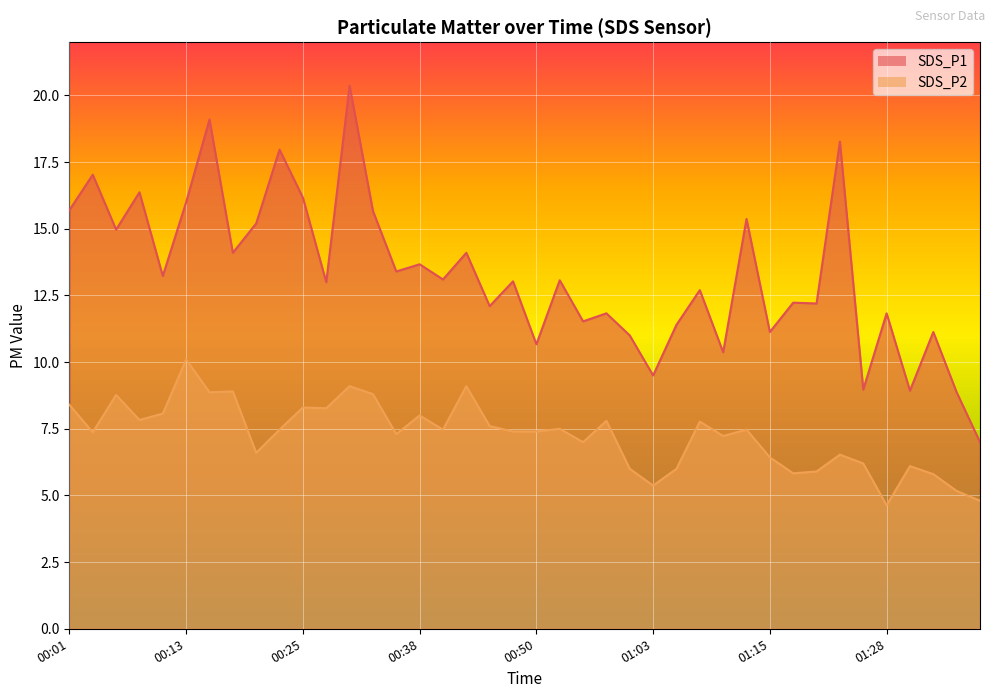

Which series changed the most between 00:20 and 00:35?

SDS_P1